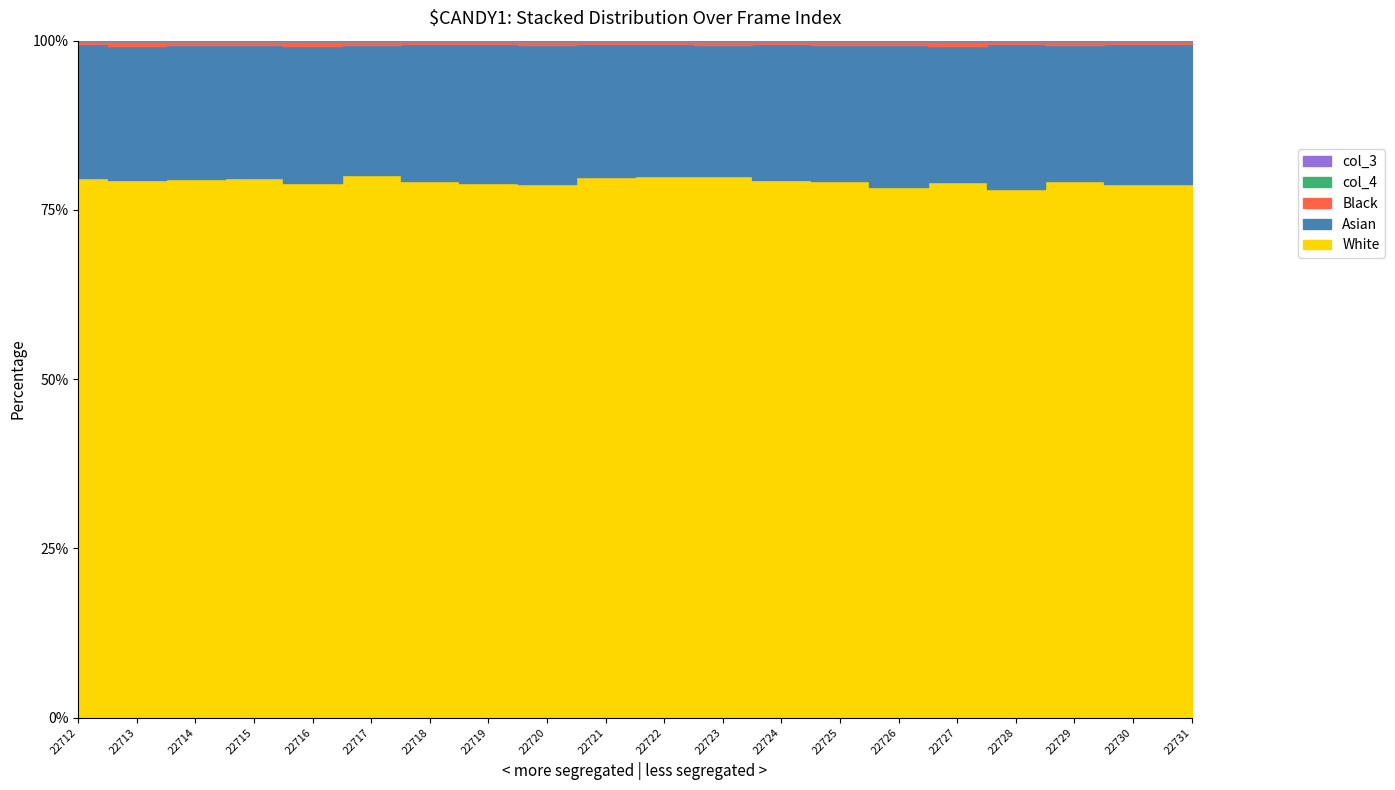

The value of col_5 at 22728 is 9. True or false?

False